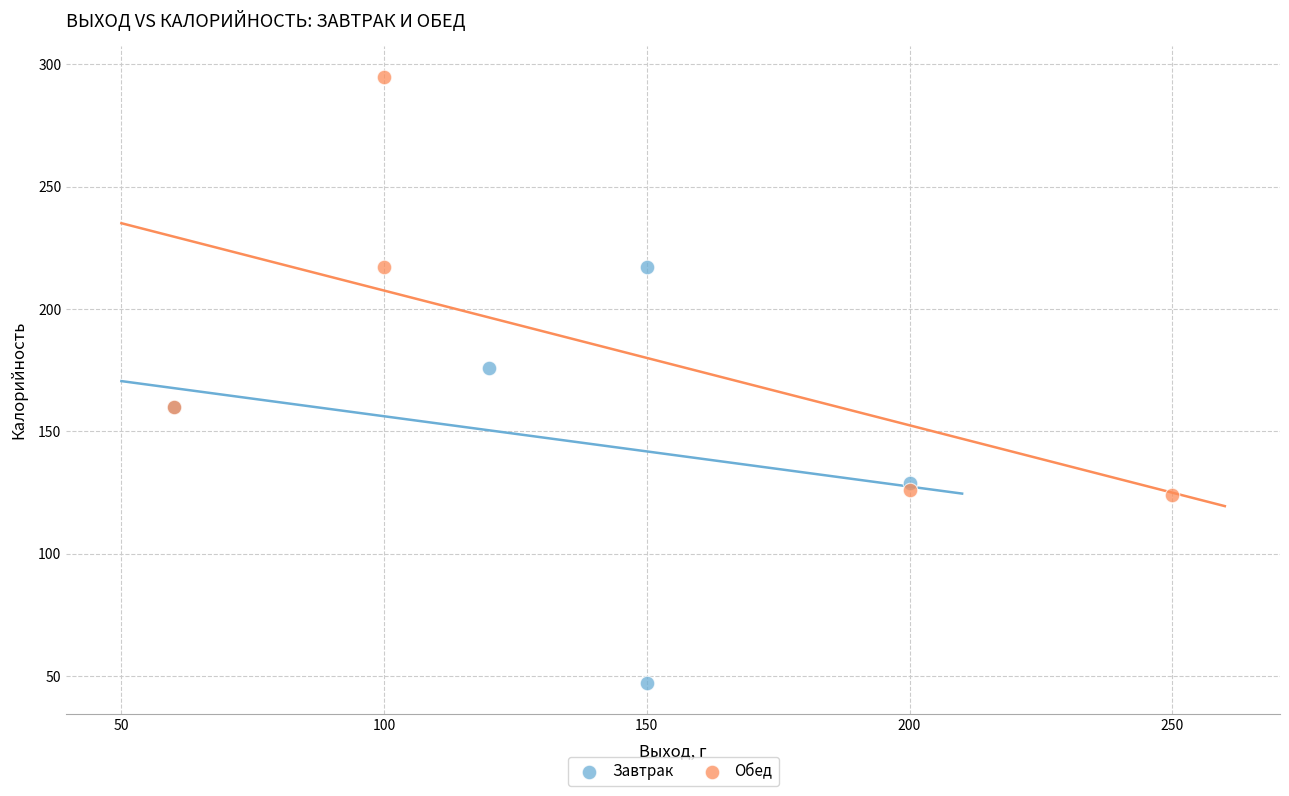

Which series contains the highest Y value?

Обед